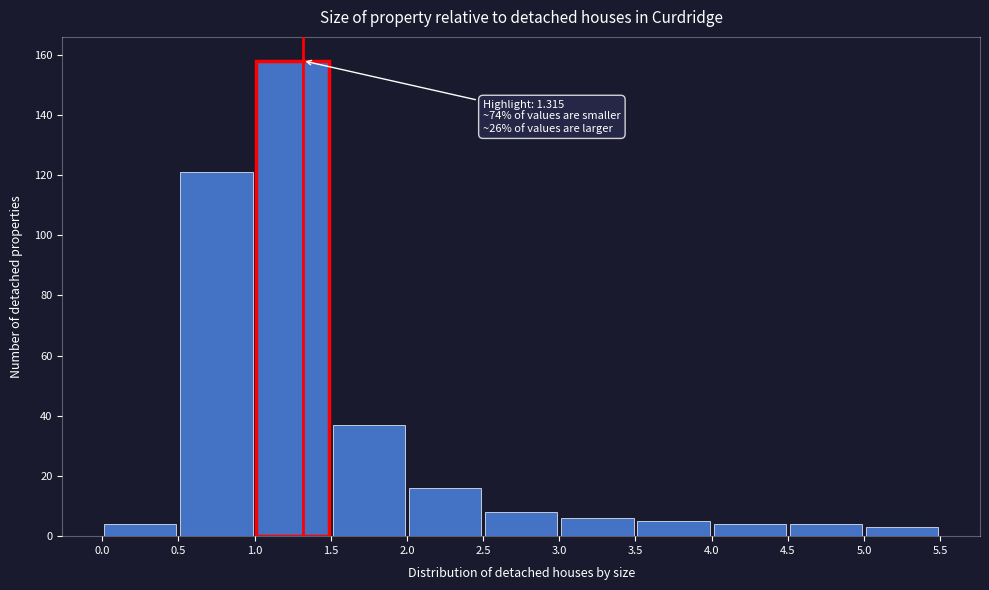

Which range on the x-axis has the tallest bar?

1.0 to 1.5